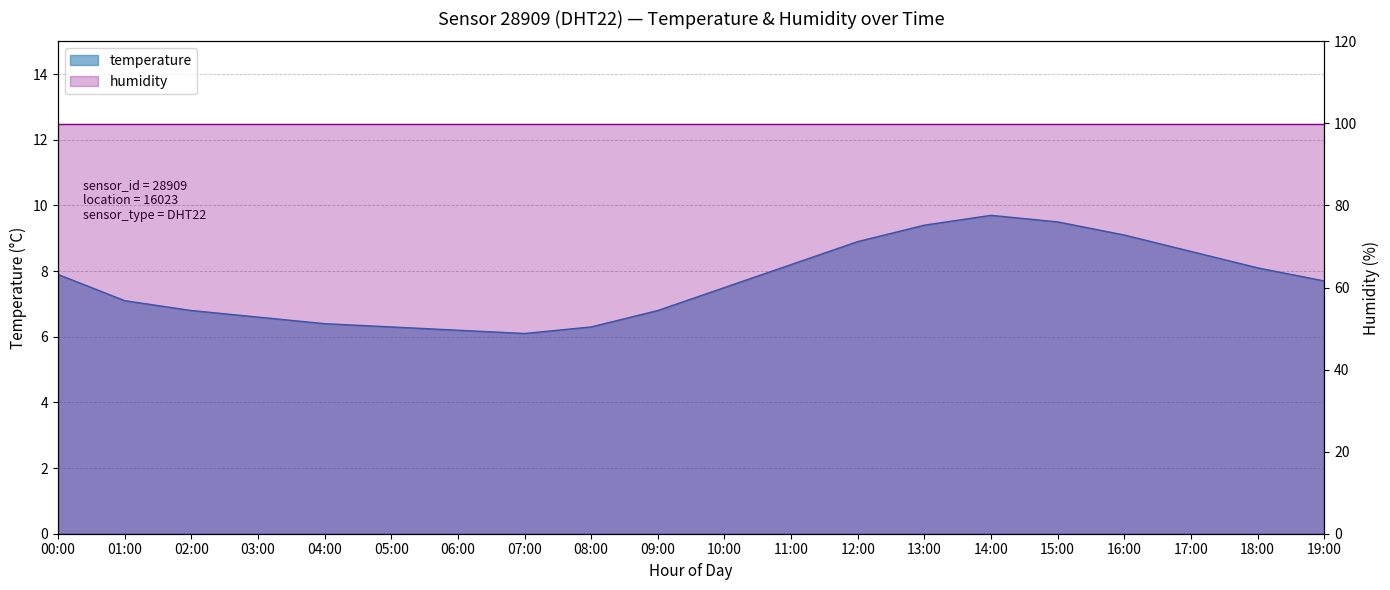

The chart shows a value of 9.4 at 13:00. True or false?

True